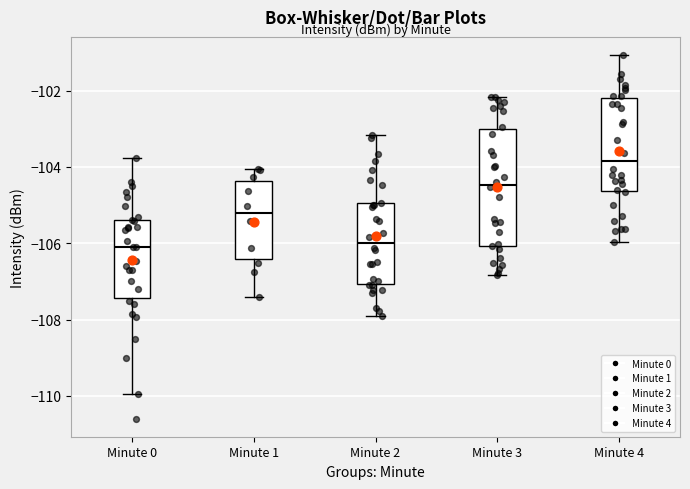

Reading left to right, transcribe this box plot: for each box, give where its median line is, the range the box spans, and where its two whiskers end, as read against the y-axis. The values are not printed on the chart, so give them approximately, as read against the axis.

Minute 0: median -106.2, box -107.4 to -105.4, whiskers -110.0 to -103.8
Minute 1: median -105.2, box -106.4 to -104.4, whiskers -107.4 to -104.0
Minute 2: median -106.0, box -107.0 to -105.0, whiskers -107.8 to -103.2
Minute 3: median -104.4, box -106.0 to -103.0, whiskers -106.8 to -102.2
Minute 4: median -103.8, box -104.6 to -102.2, whiskers -106.0 to -101.0